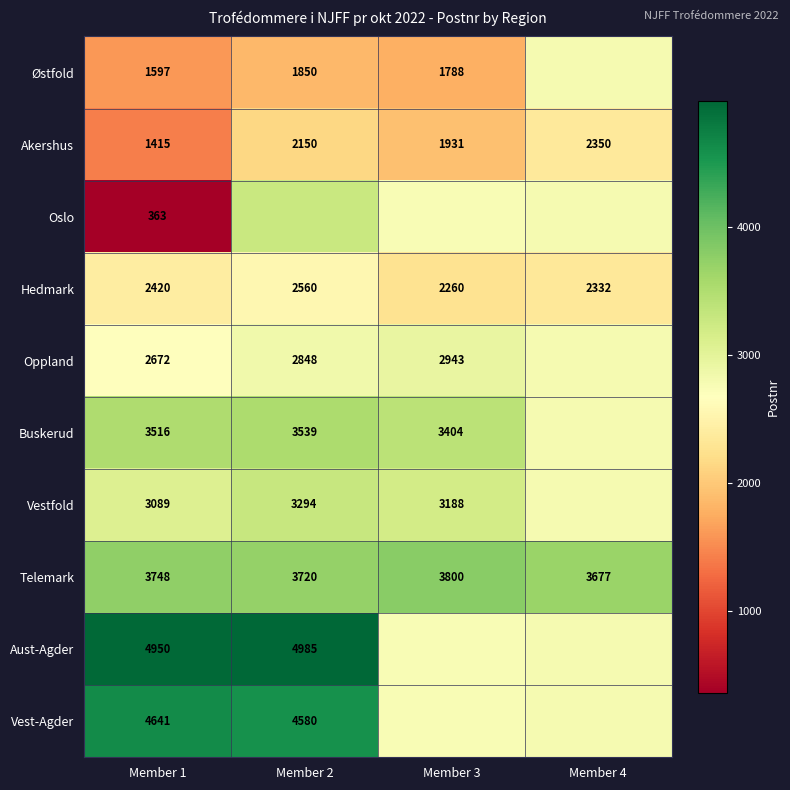

At which label does Oppland first exceed 2848?

Member 3